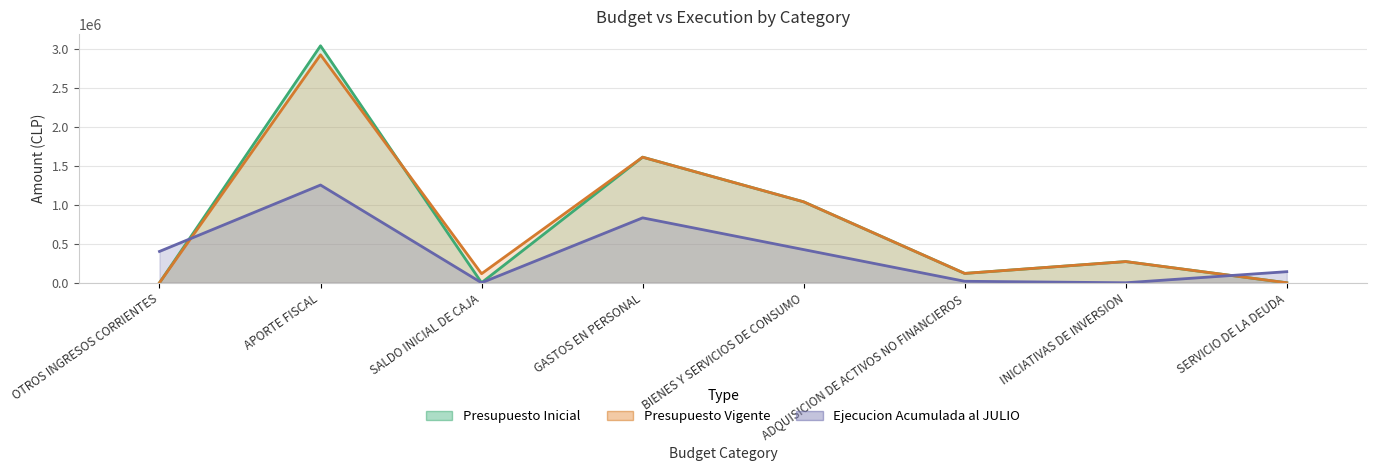

Is it true that Presupuesto Inicial equals 1608891 at GASTOS EN PERSONAL?

True